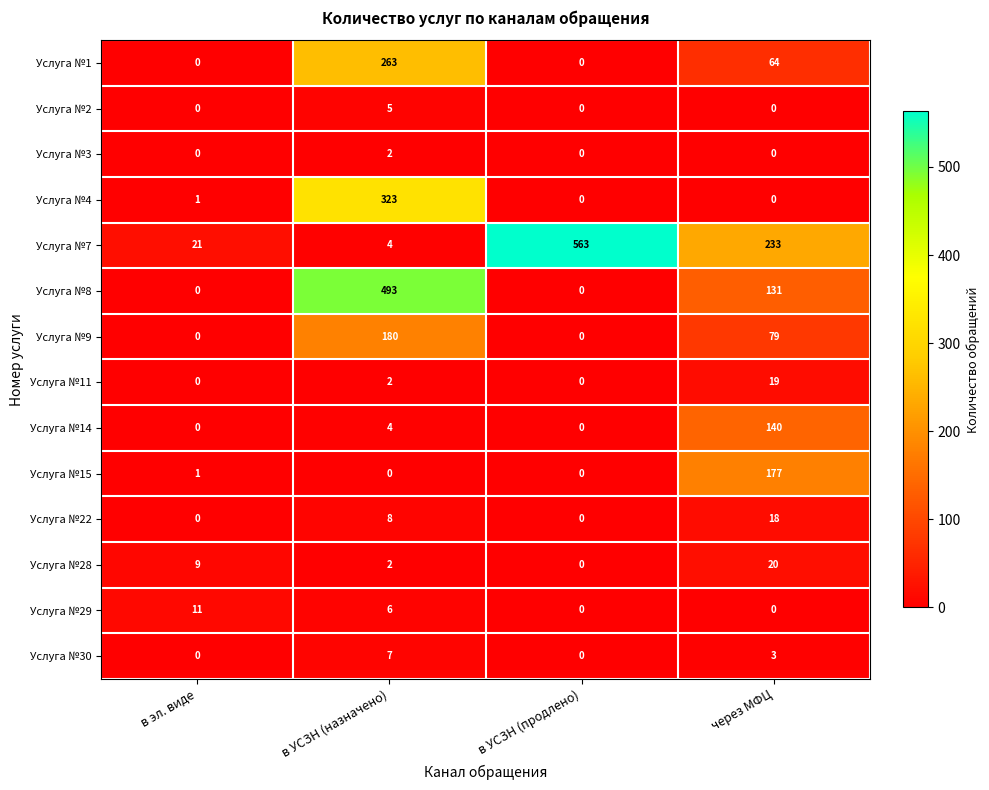

What is the sum of the Услуга №14 values at в УСЗН (продлено) and в УСЗН (назначено)?

4